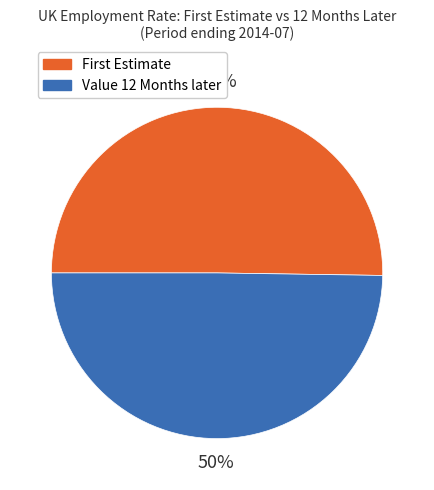

To the nearest percent, what is the average slice percentage?

50%